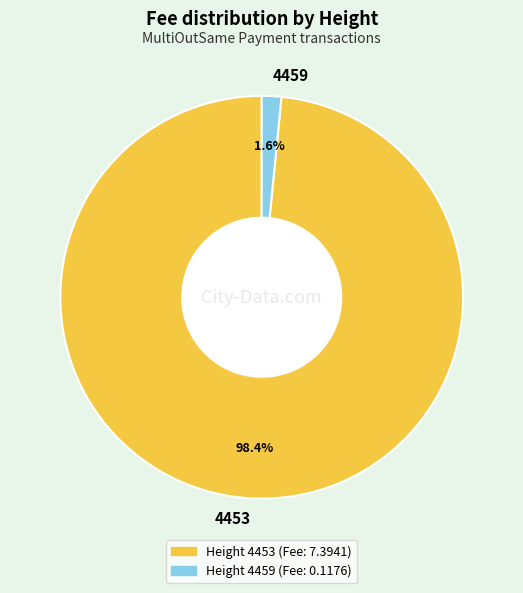

To the nearest percent, what is the combined percentage of 4453 and 4459?

100%